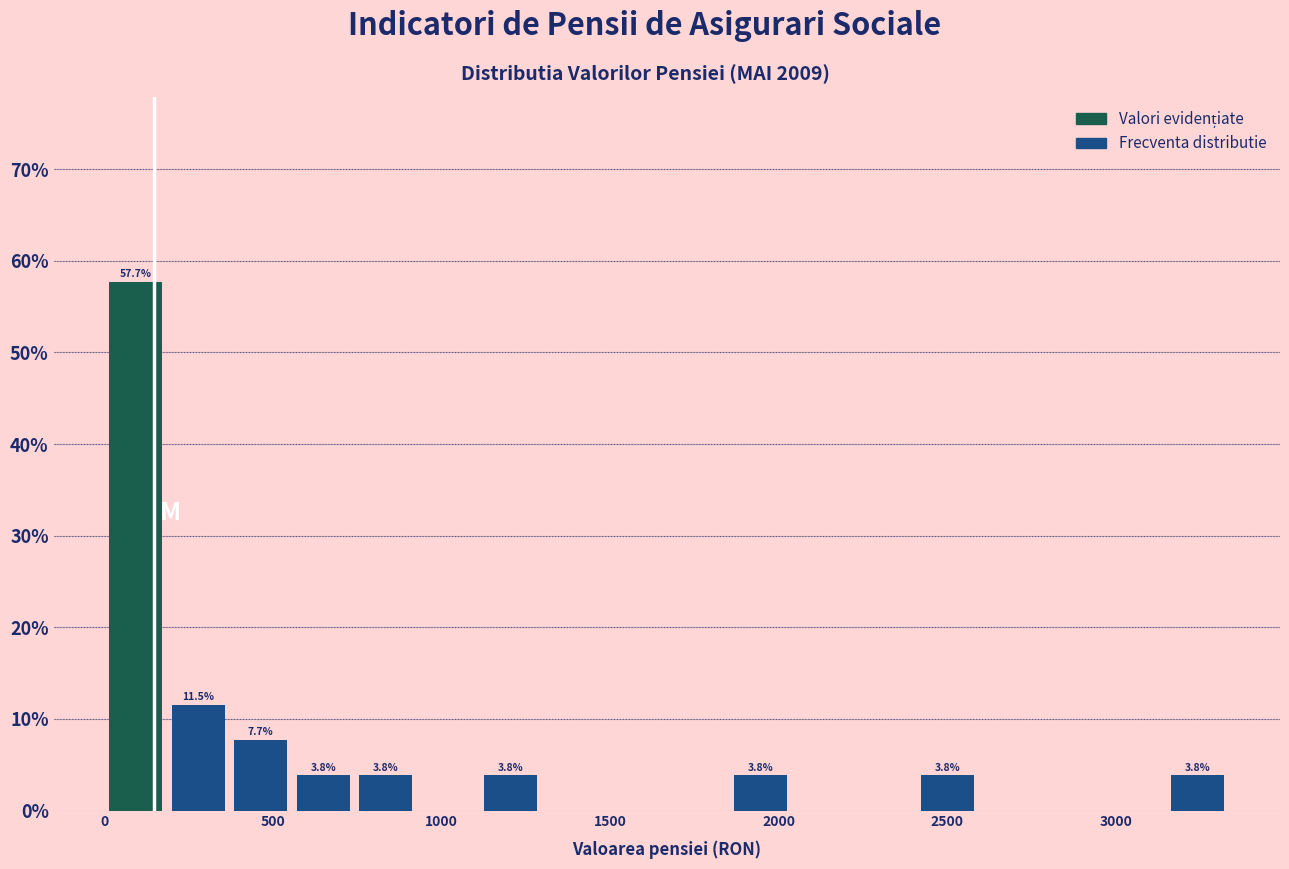

Read against the x-axis, roughly where is the centre of the tallest bar?

100